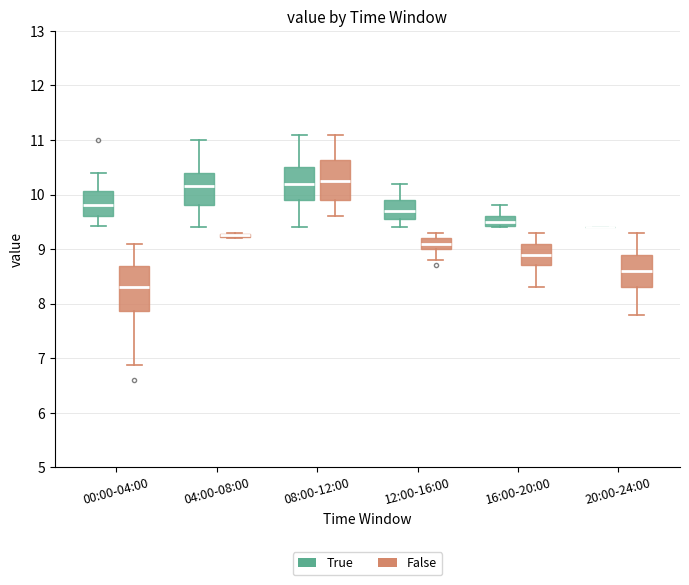

Where does the median line of the box for 04:00-08:00 (True) sit on the y-axis? The values are not printed on the chart, so give them approximately, as read against the axis.

10.2